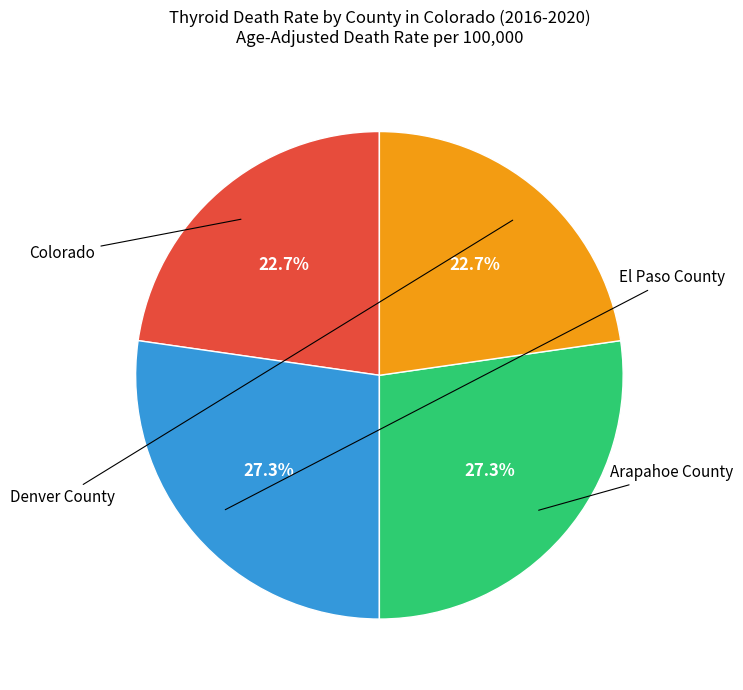

How many slices are in this pie chart?

4